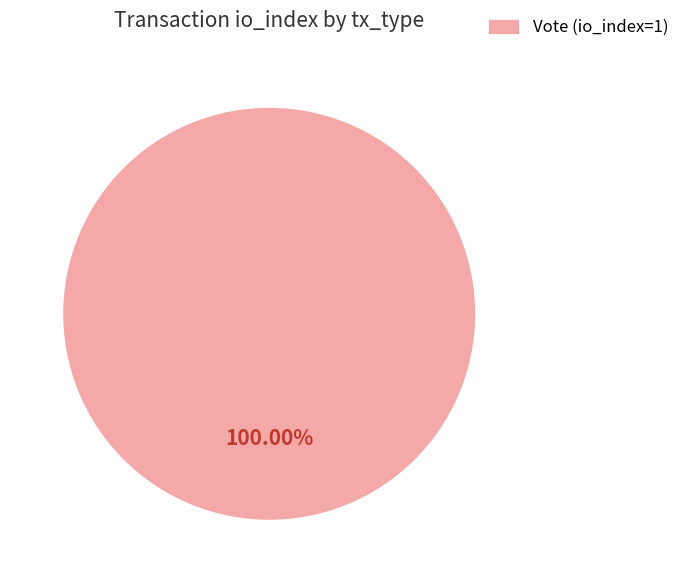

Is Vote (io_index=1) the majority of the pie?

Yes